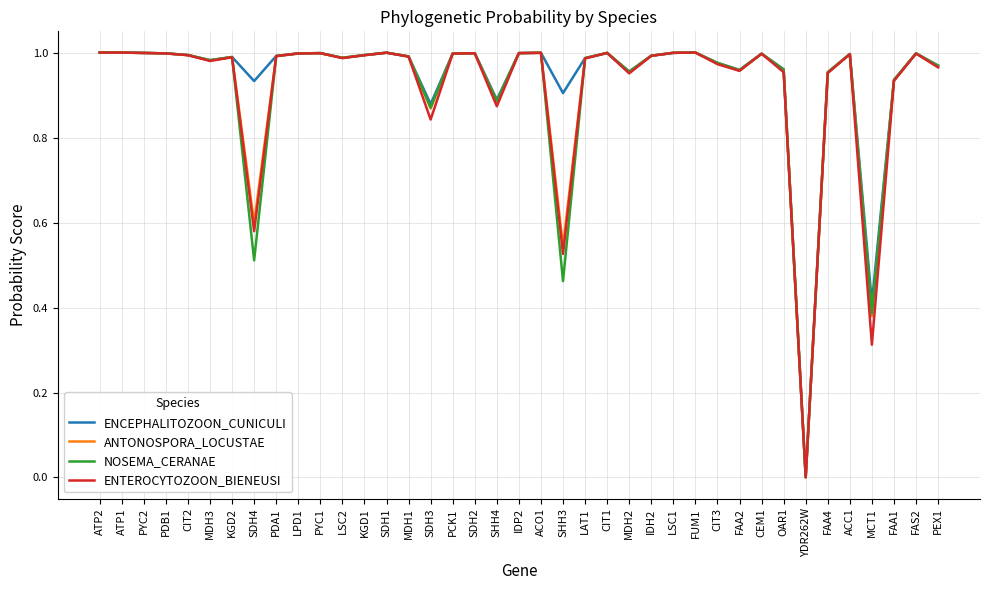

At which label does ENTEROCYTOZOON_BIENEUSI reach its minimum?

YDR262W